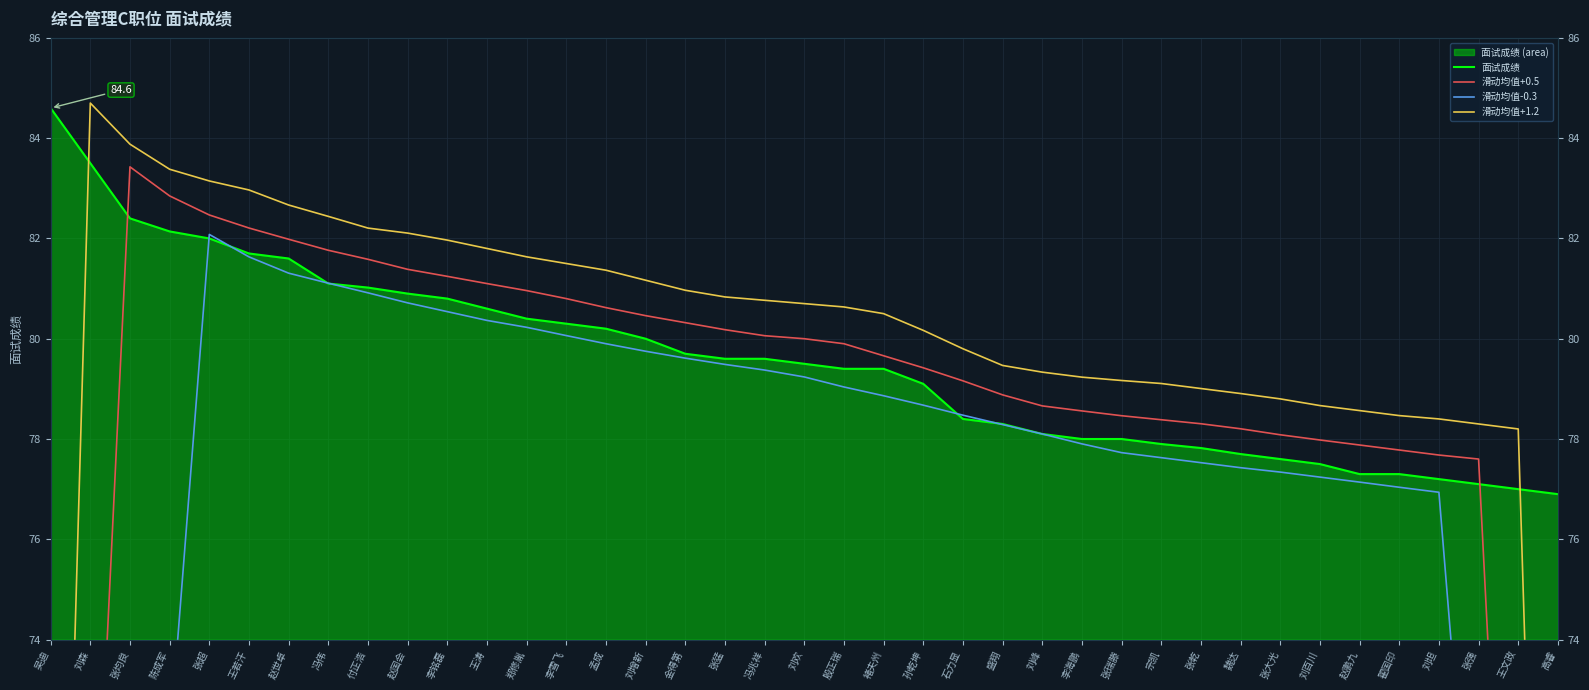

How many data points in 滑动均值+1.2 are above 80?

22